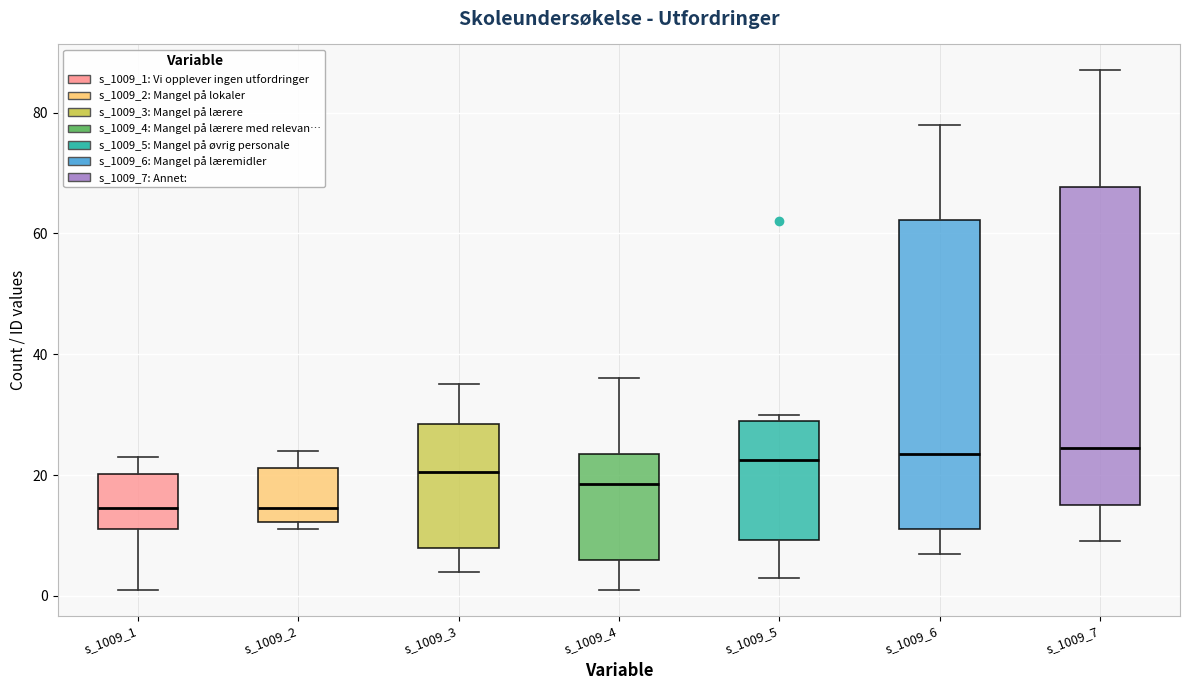

Reading left to right, read every box against the y-axis: the position of its median line, the range the box covers, and the ends of its whiskers. The values are not printed on the chart, so give them approximately, as read against the axis.

s_1009_1: median 14, box 12 to 20, whiskers 2 to 24
s_1009_2: median 14, box 12 to 22, whiskers 12 (just below the box's lower edge) to 24
s_1009_3: median 20, box 8 to 28, whiskers 4 to 36
s_1009_4: median 18, box 6 to 24, whiskers 2 to 36
s_1009_5: median 22, box 10 to 30, whiskers 4 to 30 (just above the box's upper edge)
s_1009_6: median 24, box 12 to 62, whiskers 8 to 78
s_1009_7: median 24, box 16 to 68, whiskers 10 to 88